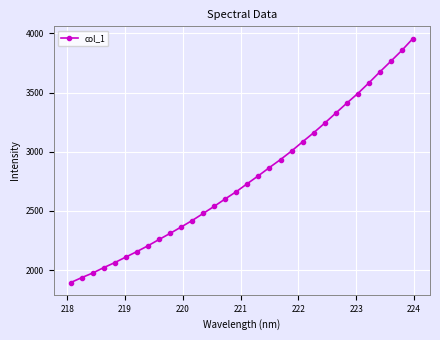

What is the value of the 22nd point from the left?

3084.5